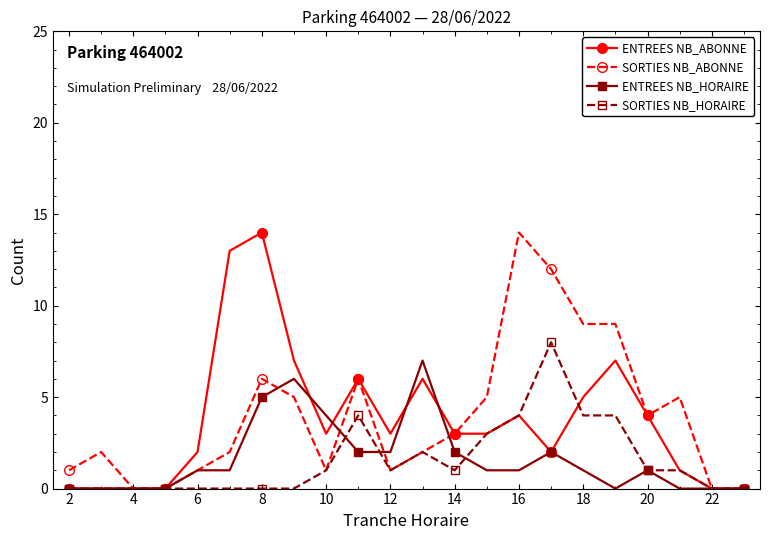

What is the highest value of the ENTREES NB_ABONNE series?

14